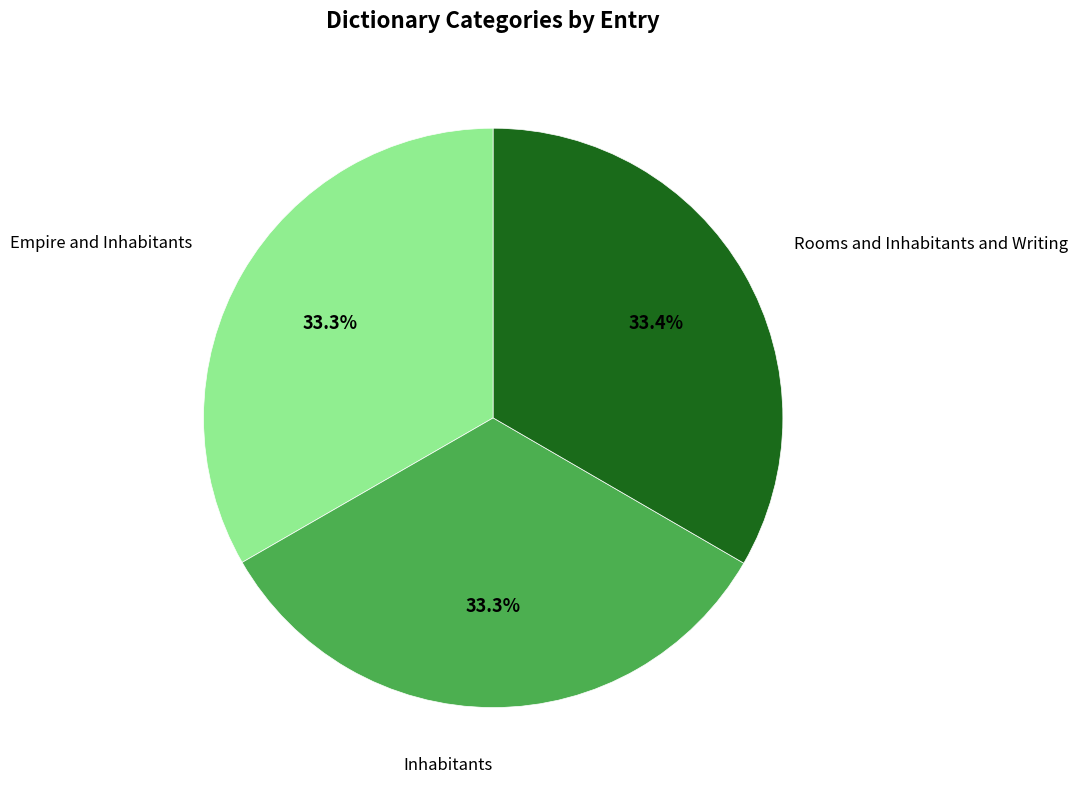

Does Inhabitants account for over 50% of the chart?

No